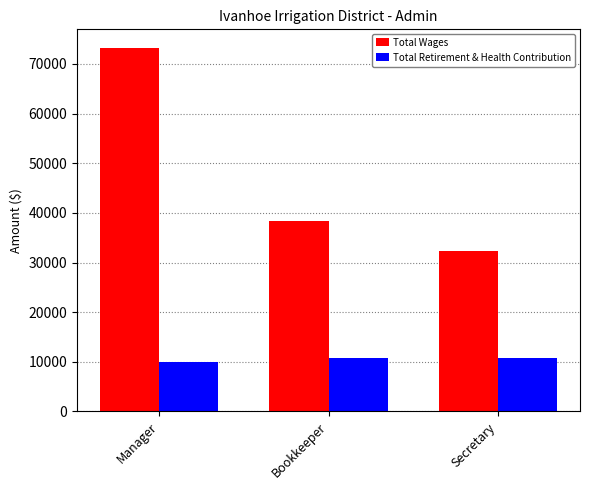

What is the spread (max minus min) of values at Secretary?

21600